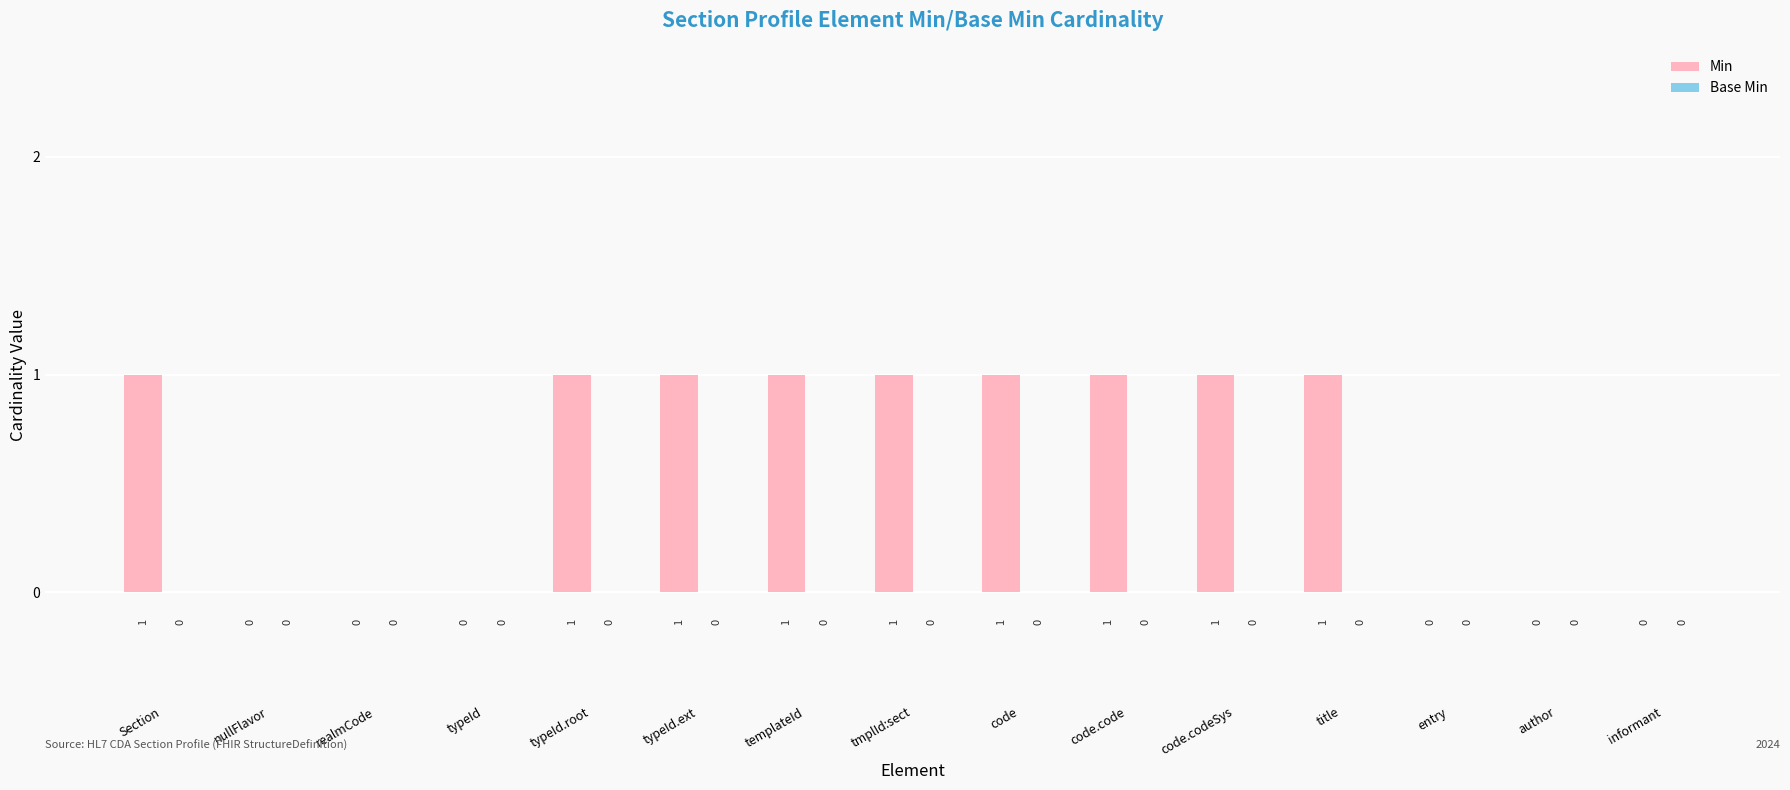

The chart shows a value of 1 at title. True or false?

True